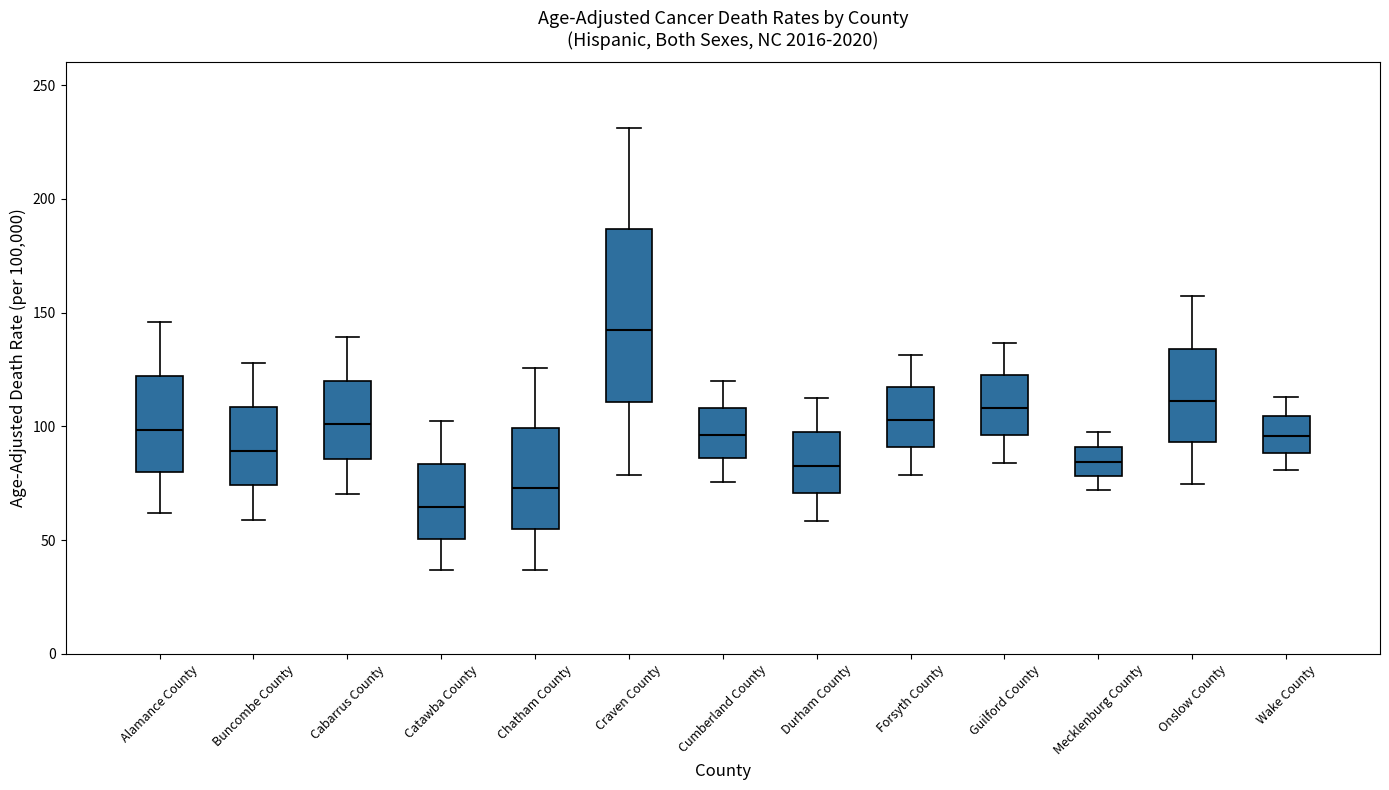

Which box is the tallest, from its lower edge to its upper edge?

Craven County